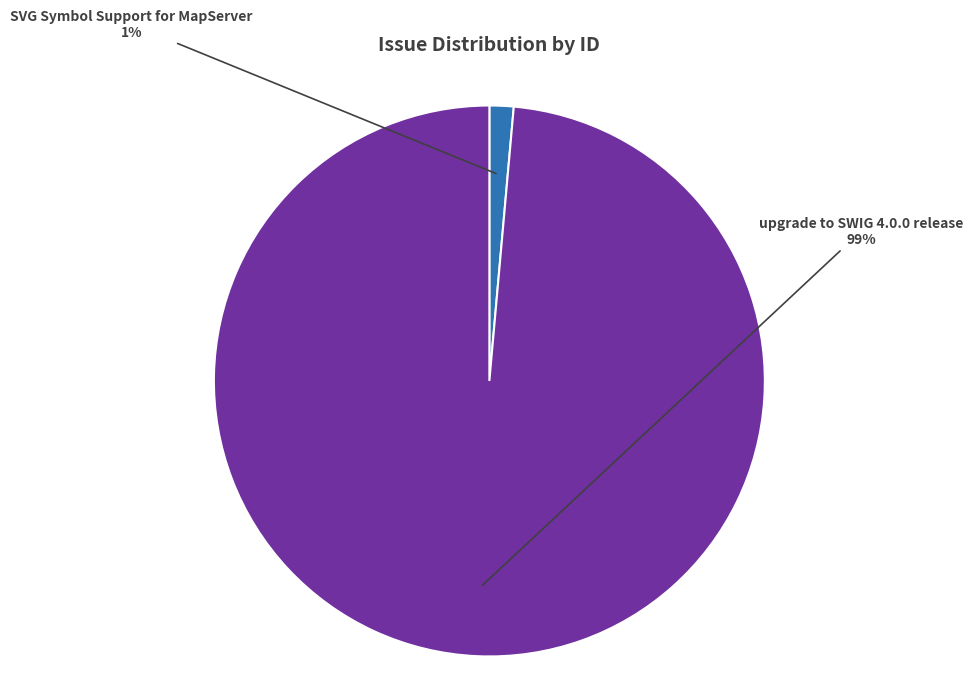

What is the largest slice in the pie chart?

upgrade to SWIG 4.0.0 release